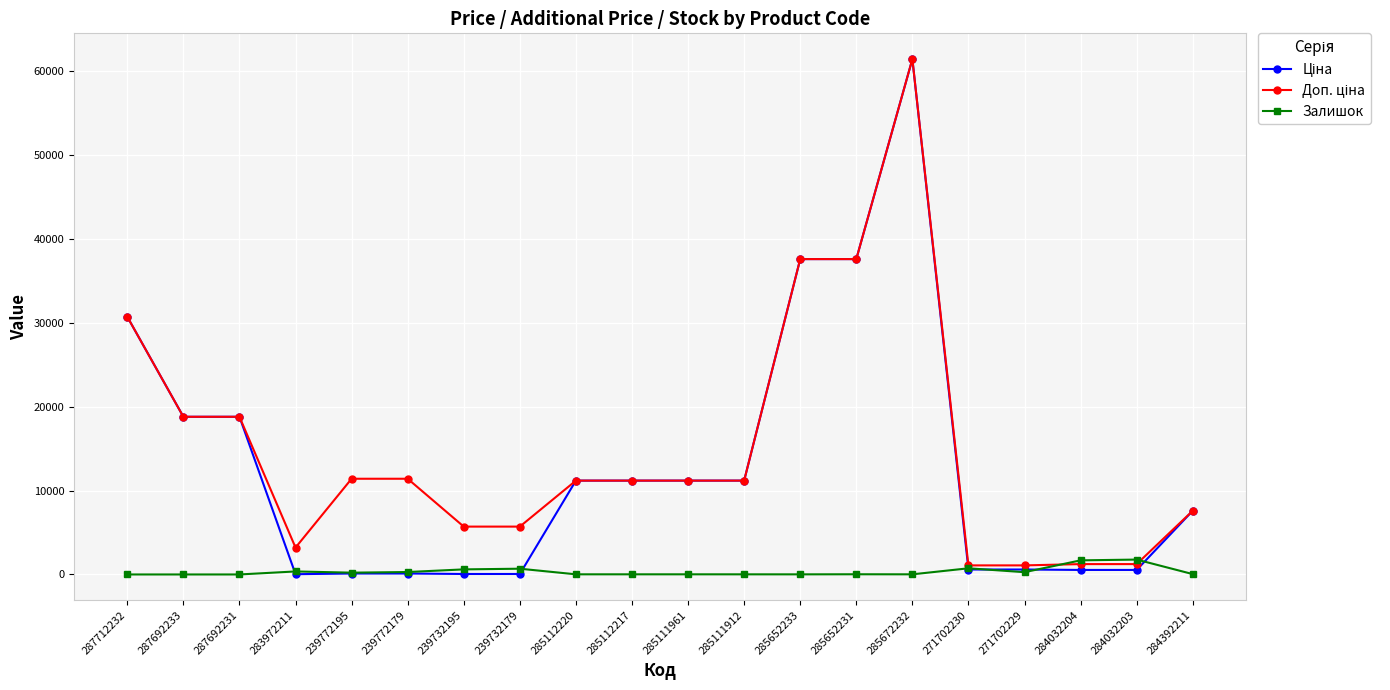

At which category is the sum across all series the highest?

285672232